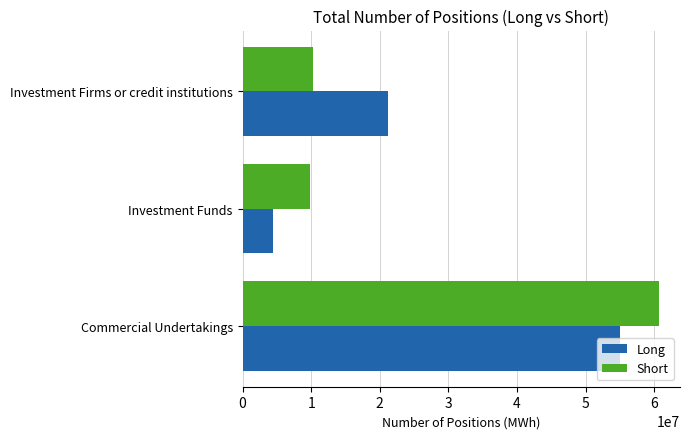

The value of Short at Investment Funds is 14651749. True or false?

False